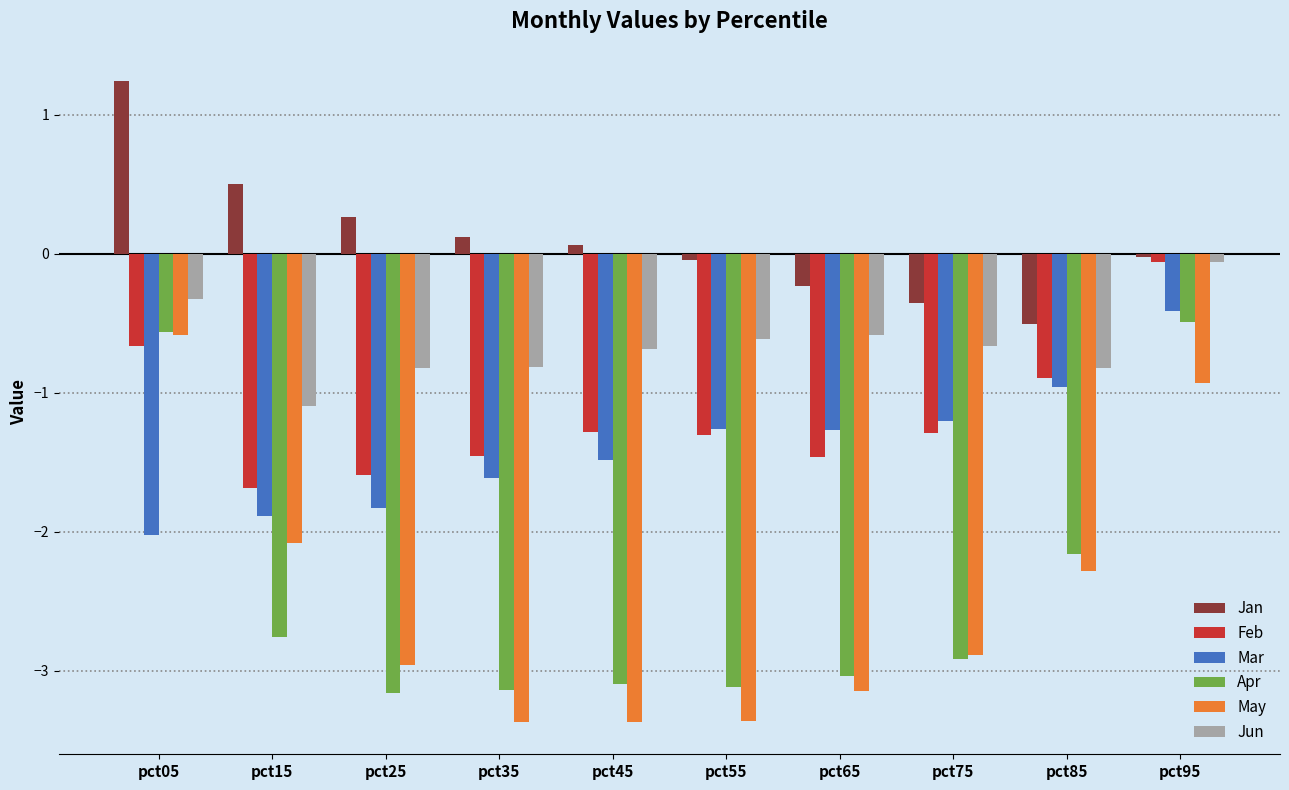

What is the sum of all Feb values?

-11.7